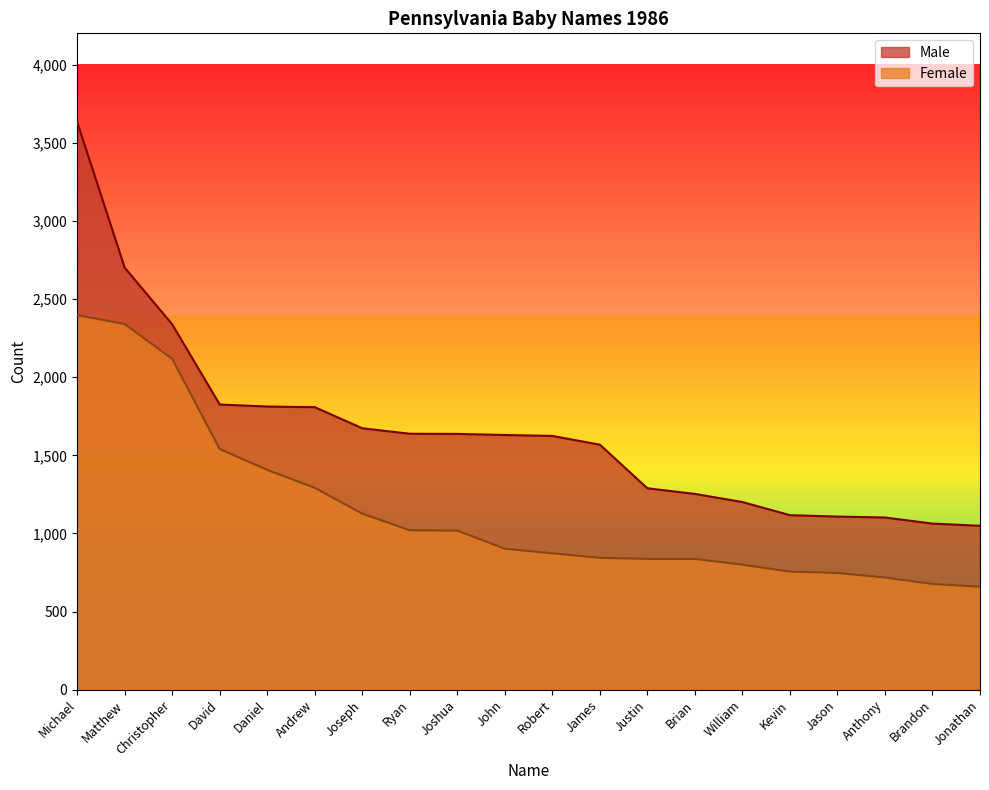

Reading right to left, what are all the values shown in this chart?

Male: 1049	1063	1102	1108	1117	1201	1253	1289	1568	1624	1630	1637	1638	1673	1808	1812	1825	2338	2701	3633
Female: 659	677	718	747	756	800	837	837	844	873	902	1018	1020	1127	1292	1407	1540	2117	2340	2397